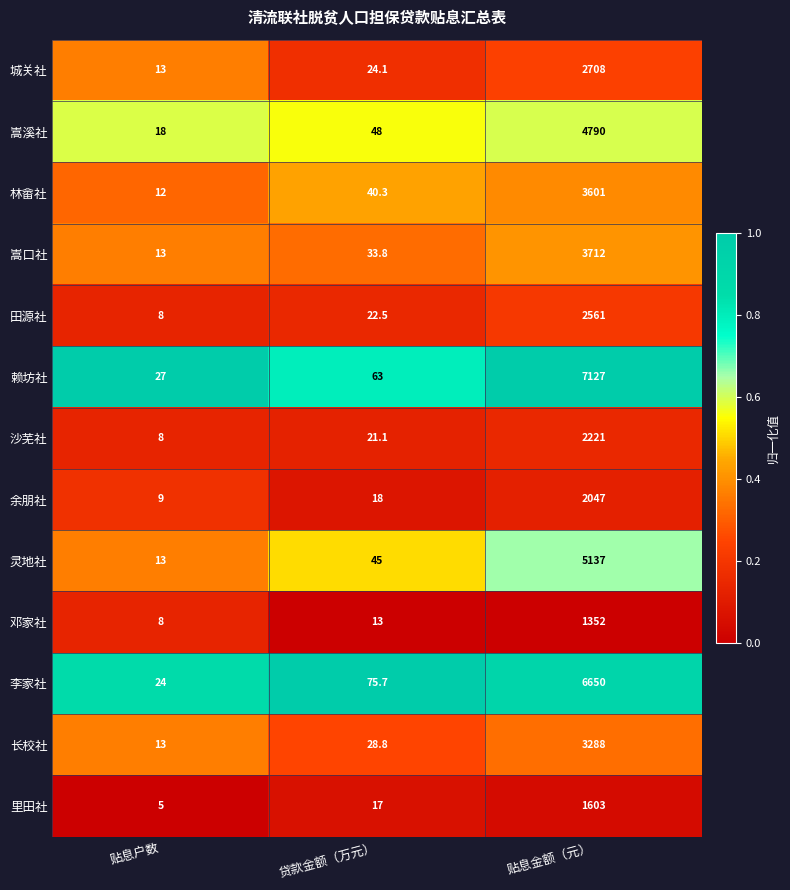

List the labels in order of 邓家社 value, smallest first.

贴息户数, 贷款金额（万元）, 贴息金额（元）